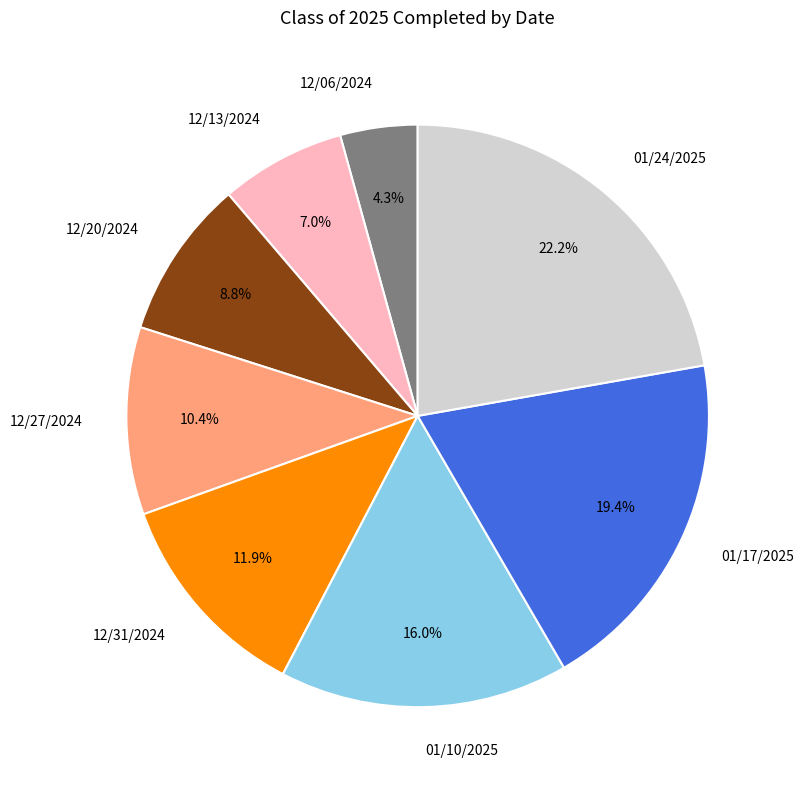

Is it true that 01/10/2025 is 23% of the pie?

False